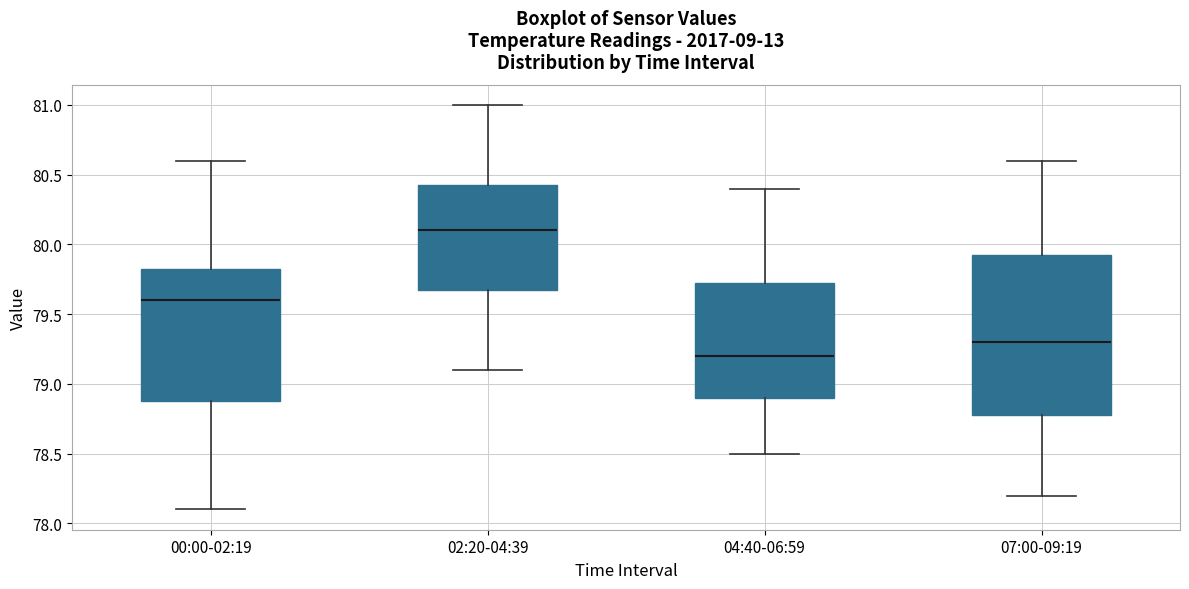

Which box's median line is the highest?

02:20-04:39